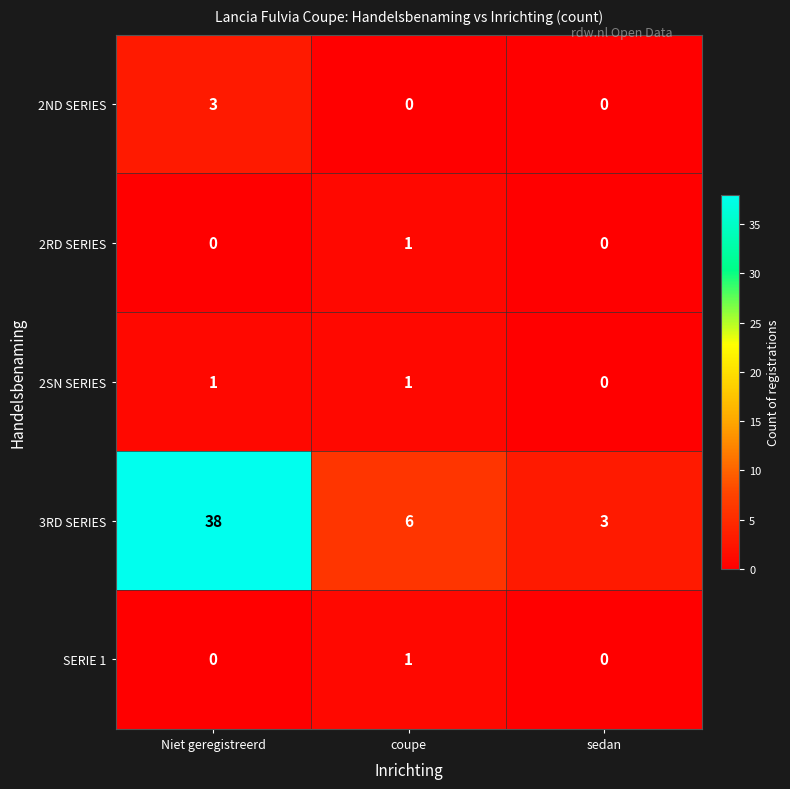

Between coupe and sedan, which series saw the biggest shift?

3RD SERIES